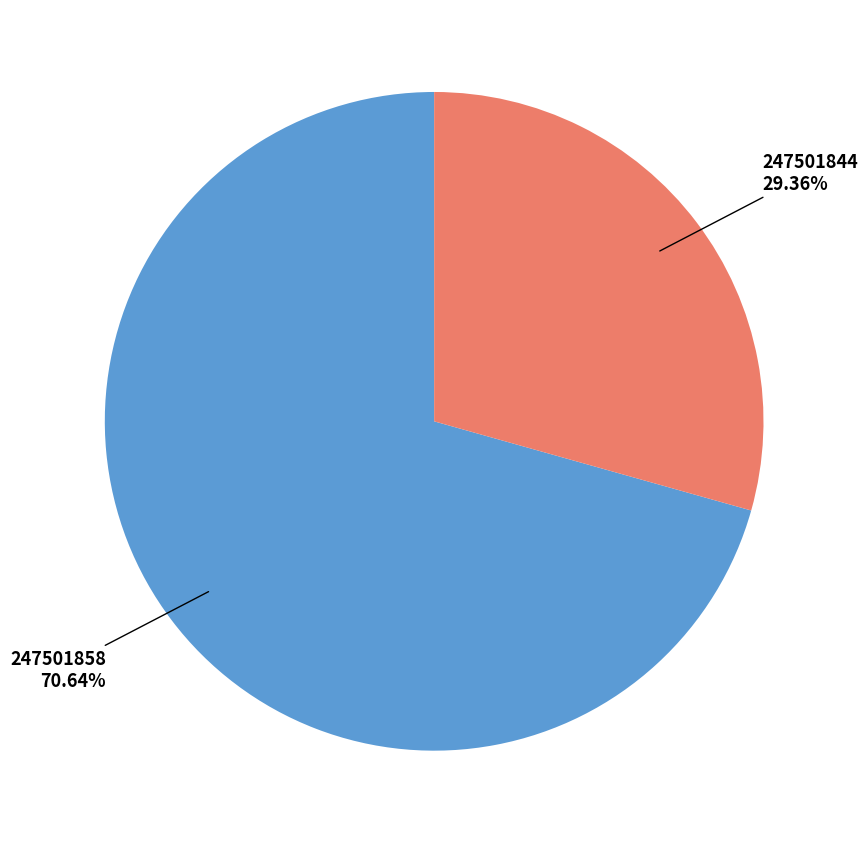

Is there any slice that represents more than half of the pie?

Yes